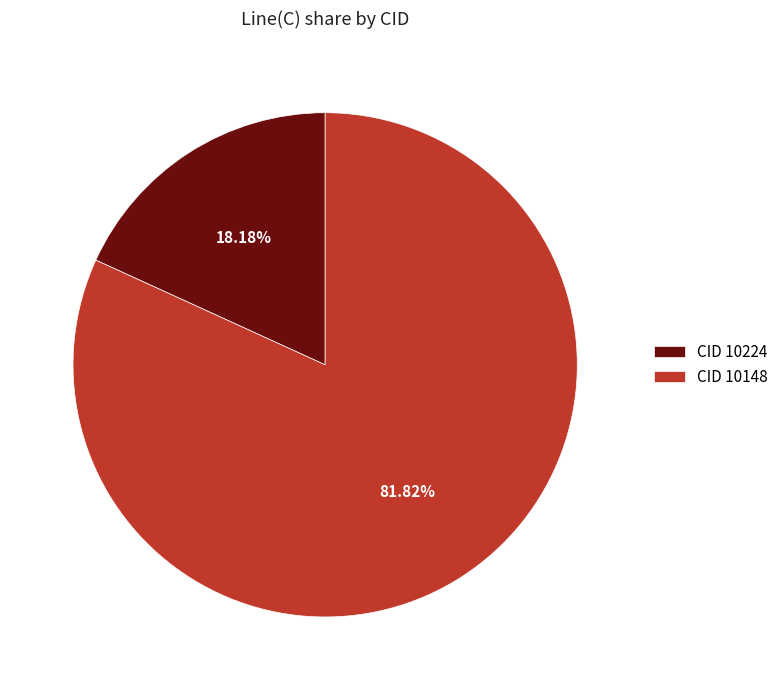

Which slice is the smallest?

CID 10224